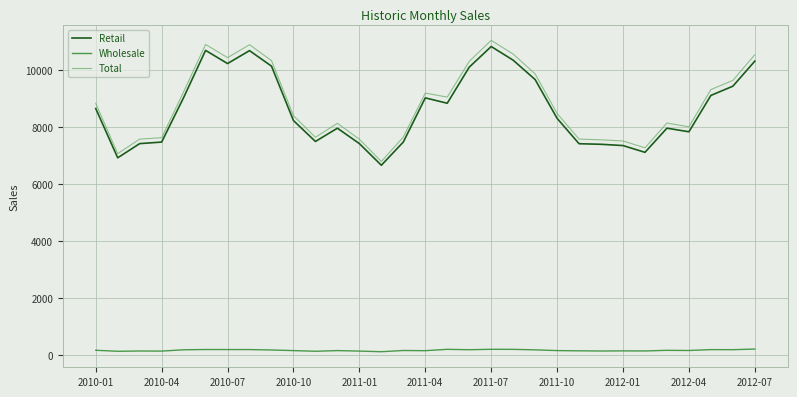

What is the lowest value of the Retail series?

6668.7